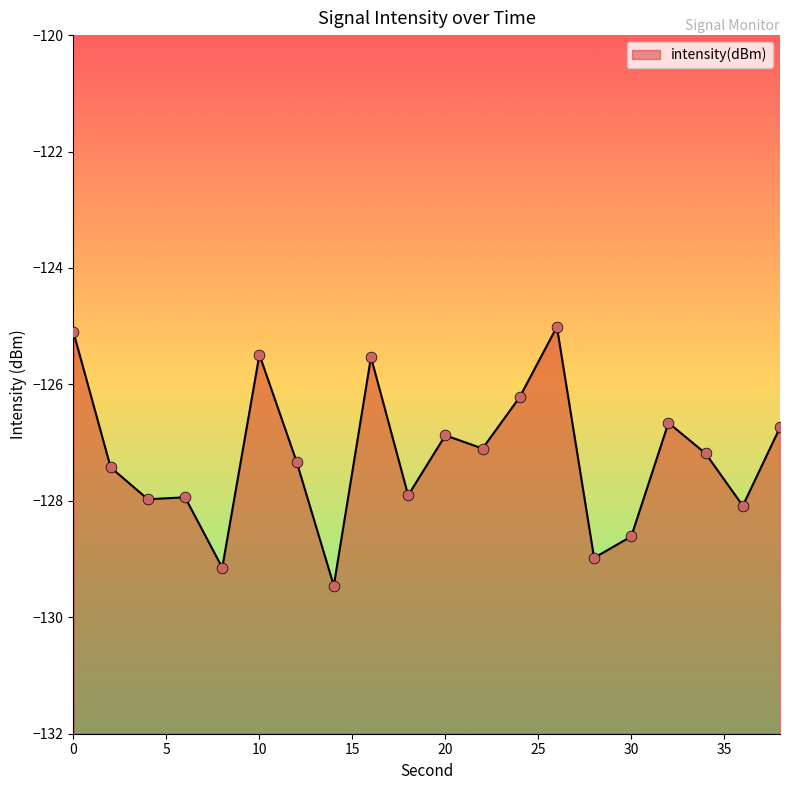

What is the change in value from 8 to 26?

+4.1